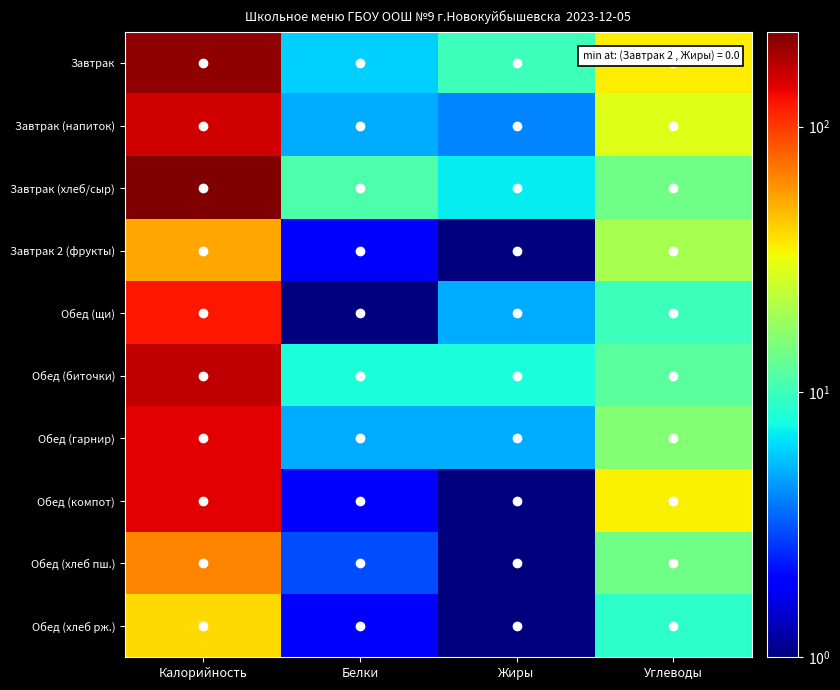

Reading right to left, what are all the values shown in this chart?

Завтрак: Углеводы=36	Жиры=10	Белки=6	Калорийность=209
Завтрак (напиток): Углеводы=29	Жиры=4	Белки=5	Калорийность=153
Завтрак (хлеб/сыр): Углеводы=14	Жиры=7	Белки=11	Калорийность=228
Завтрак 2 (фрукты): Углеводы=20	Жиры=1	Белки=2	Калорийность=53
Обед (щи): Углеводы=10	Жиры=5	Белки=1	Калорийность=121
Обед (биточки): Углеводы=12	Жиры=8	Белки=8	Калорийность=169
Обед (гарнир): Углеводы=16	Жиры=5	Белки=5	Калорийность=141
Обед (компот): Углеводы=35	Жиры=1	Белки=2	Калорийность=141
Обед (хлеб пш.): Углеводы=14	Жиры=1	Белки=3	Калорийность=65
Обед (хлеб рж.): Углеводы=9	Жиры=1	Белки=2	Калорийность=40